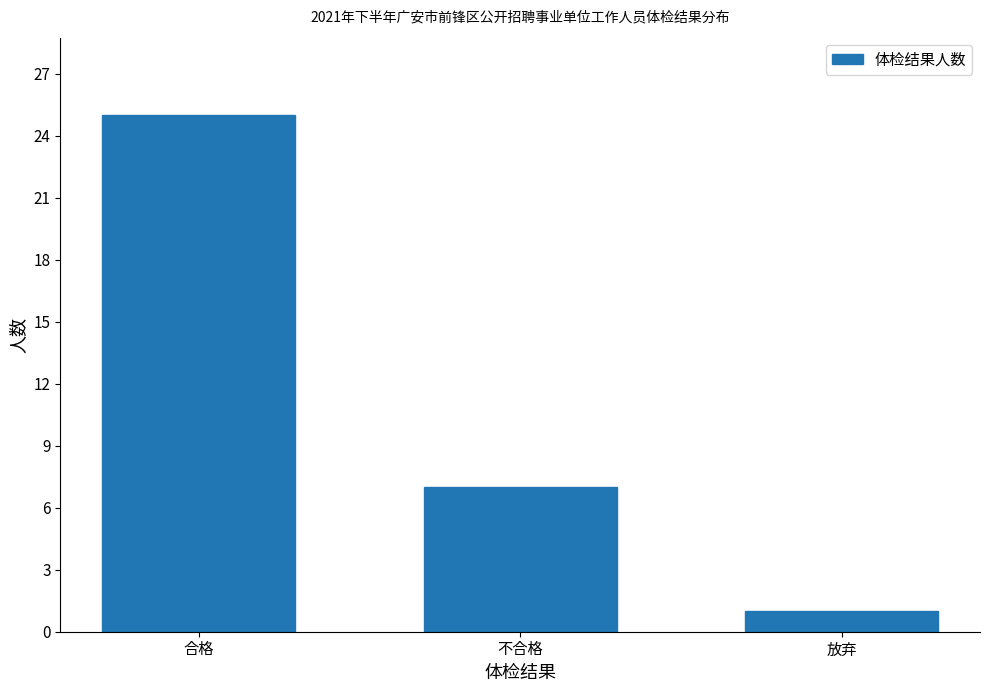

Reading left to right, transcribe all the data shown in this chart.

合格=25	不合格=7	放弃=1